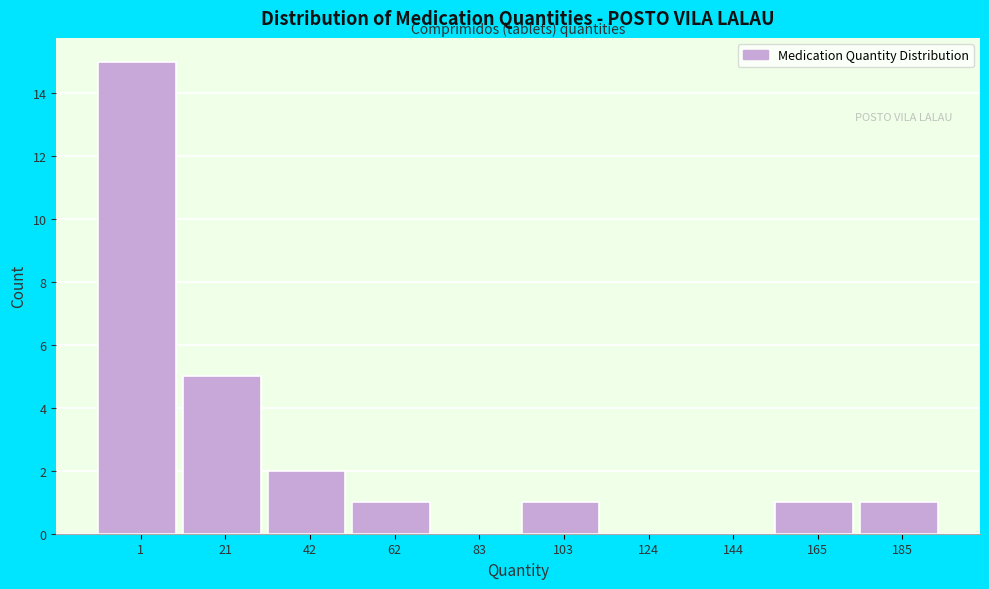

Reading left to right, transcribe all the data shown in this chart.

1=15	21=5	42=2	62=1	83=0	103=1	124=0	144=0	165=1	185=1